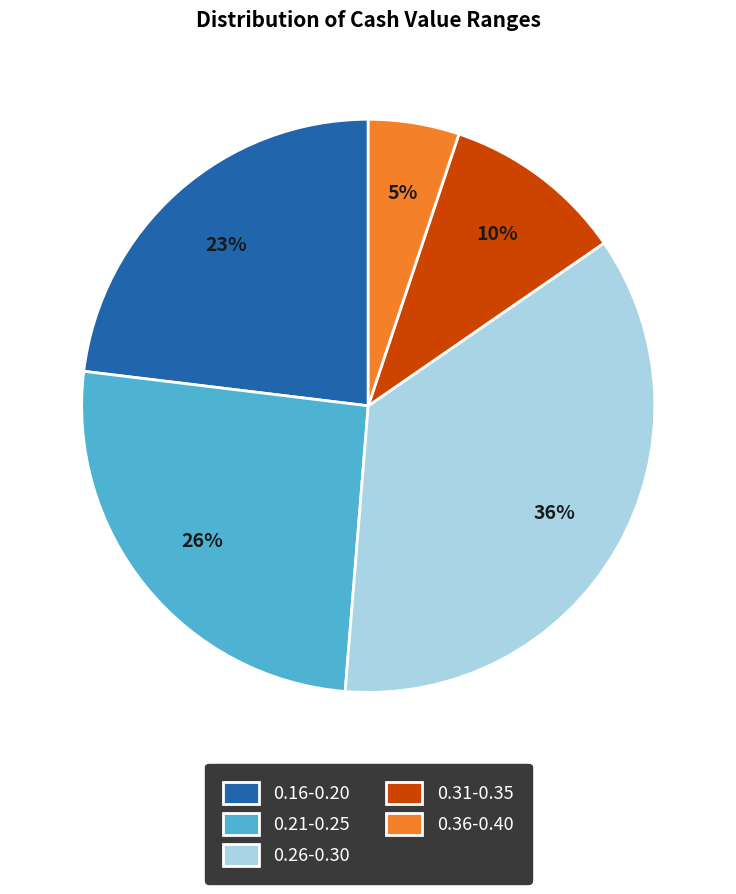

The 0.21-0.25 slice represents 26% of the pie. True or false?

True